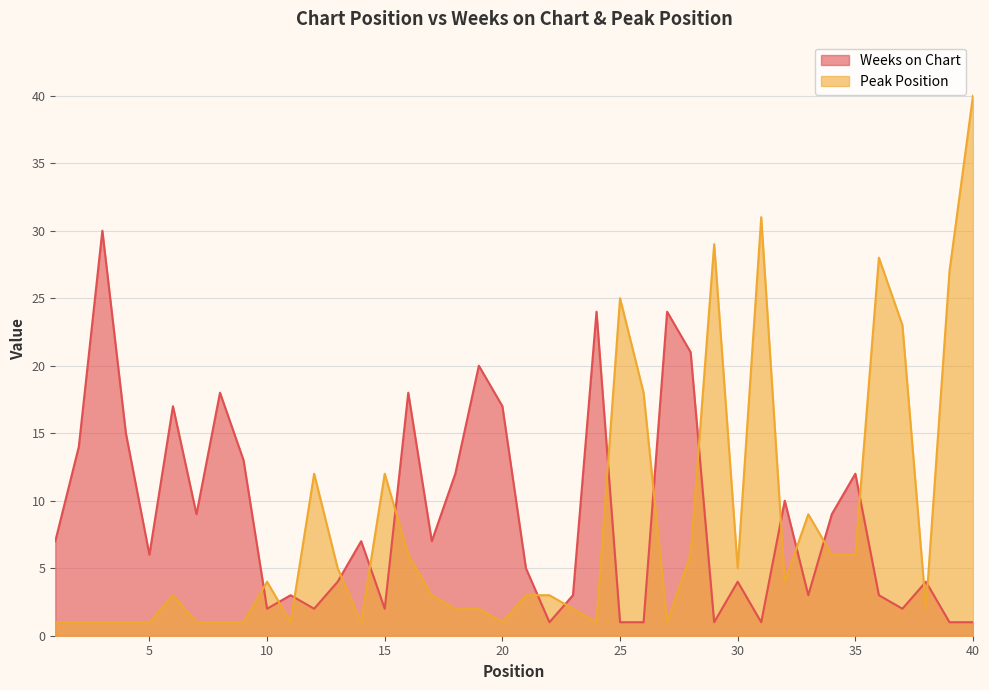

How many lines are shown in the chart?

2